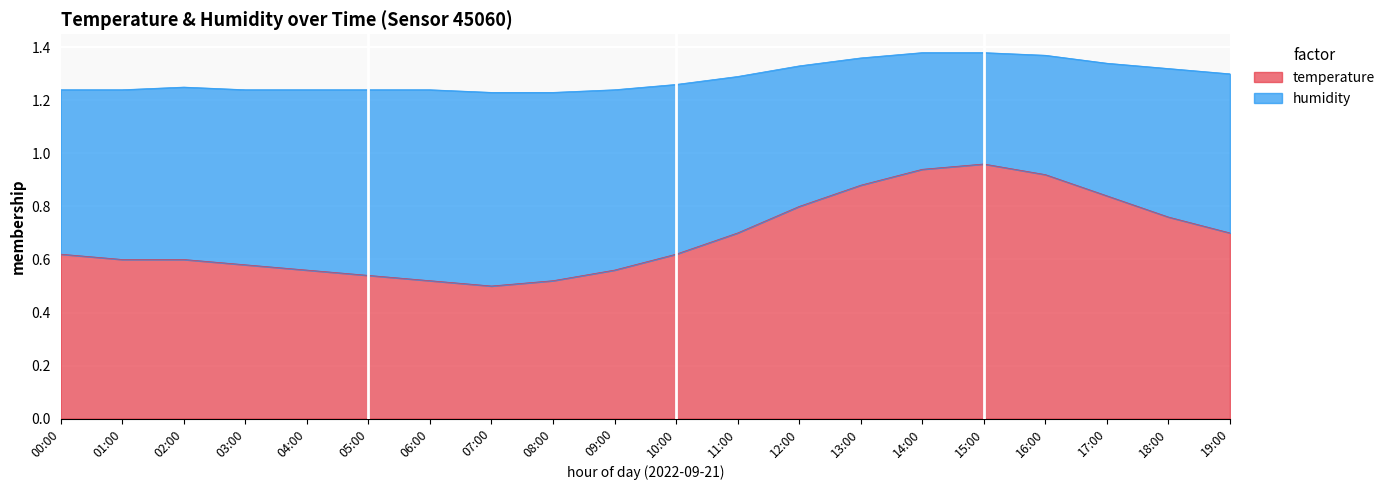

How many data points does each series have?

20